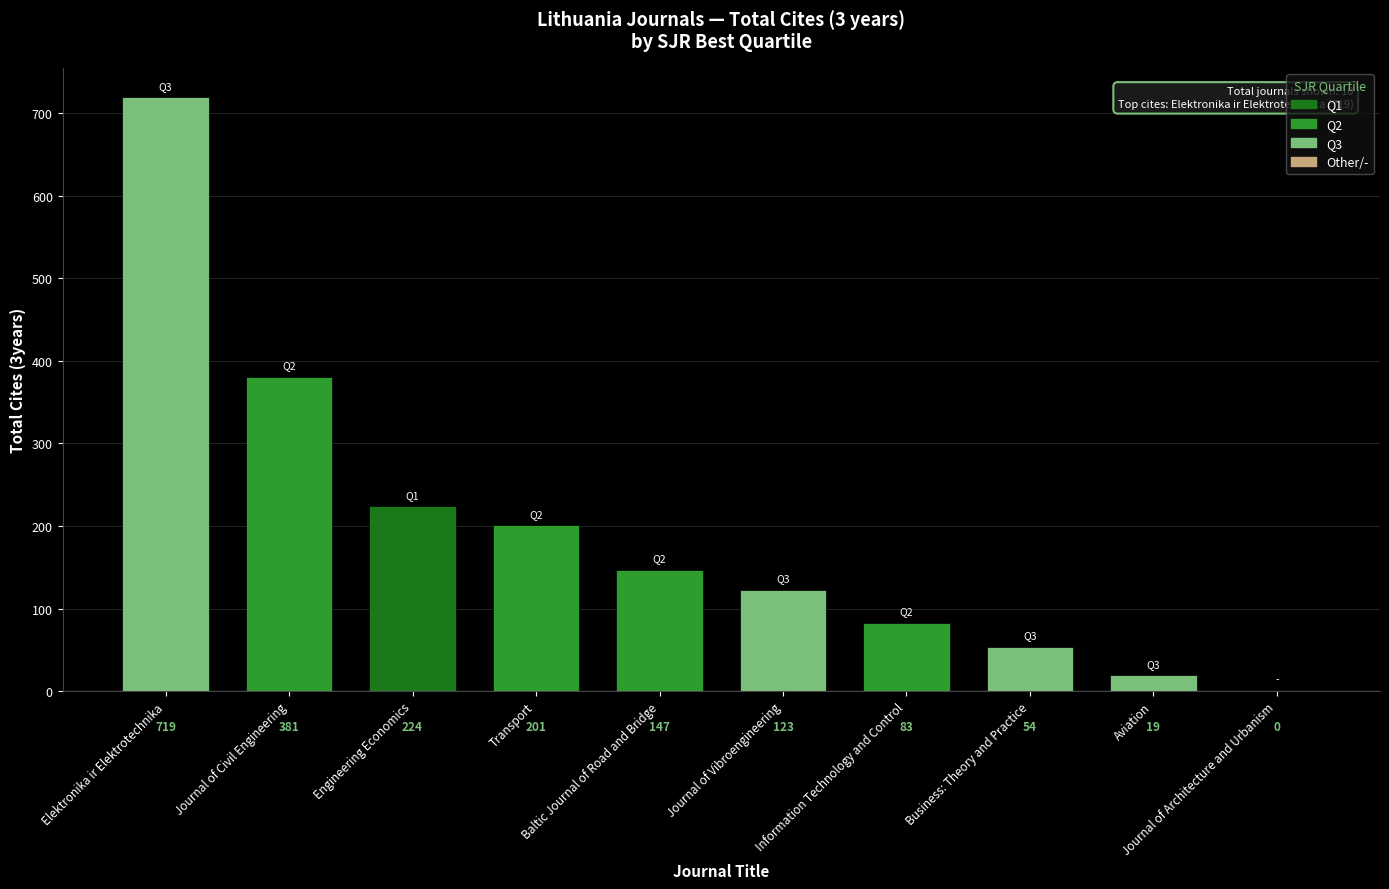

Are the bars grouped side by side (vs. stacked)?

No